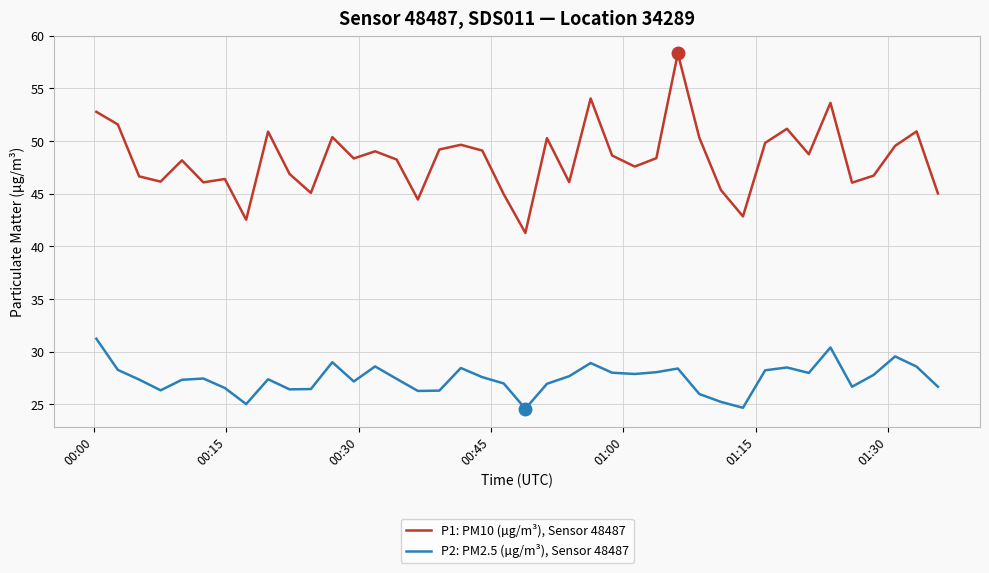

What is the smallest value displayed?

24.6